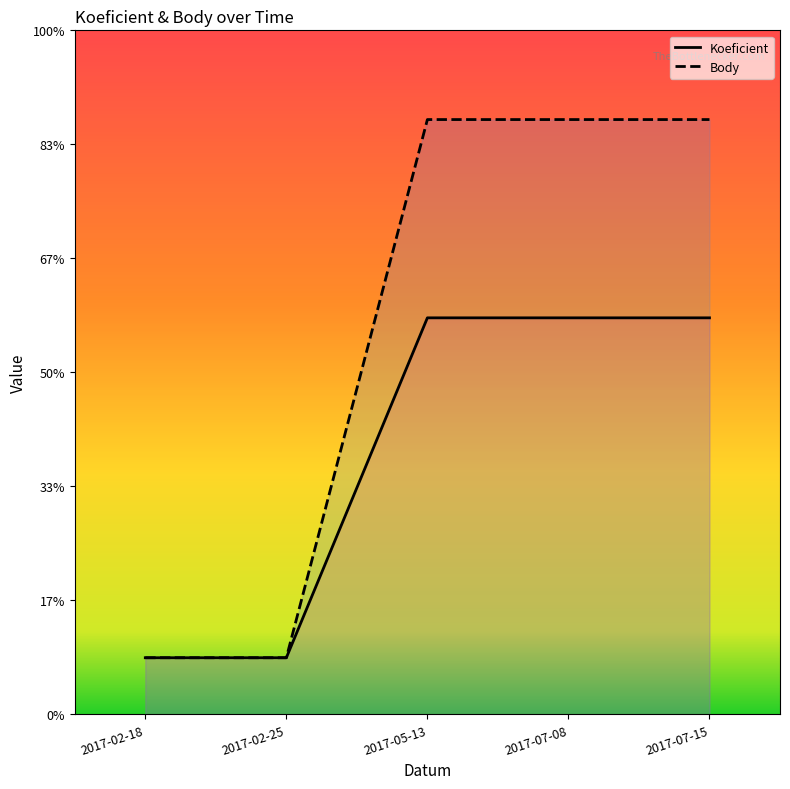

What position from the right is 2017-05-13?

3